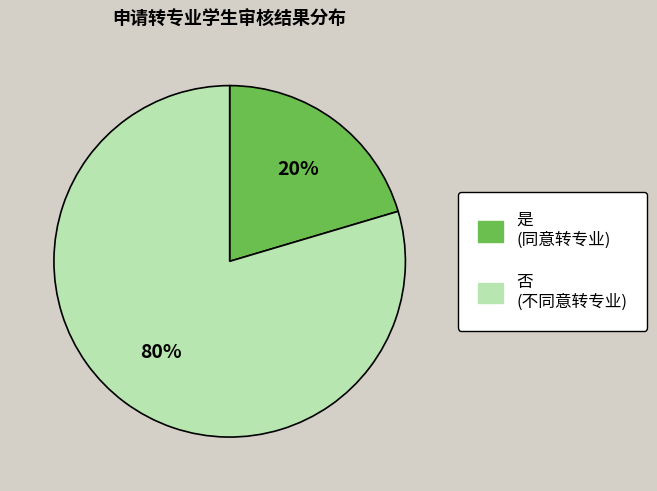

Count the number of slices in the pie.

2